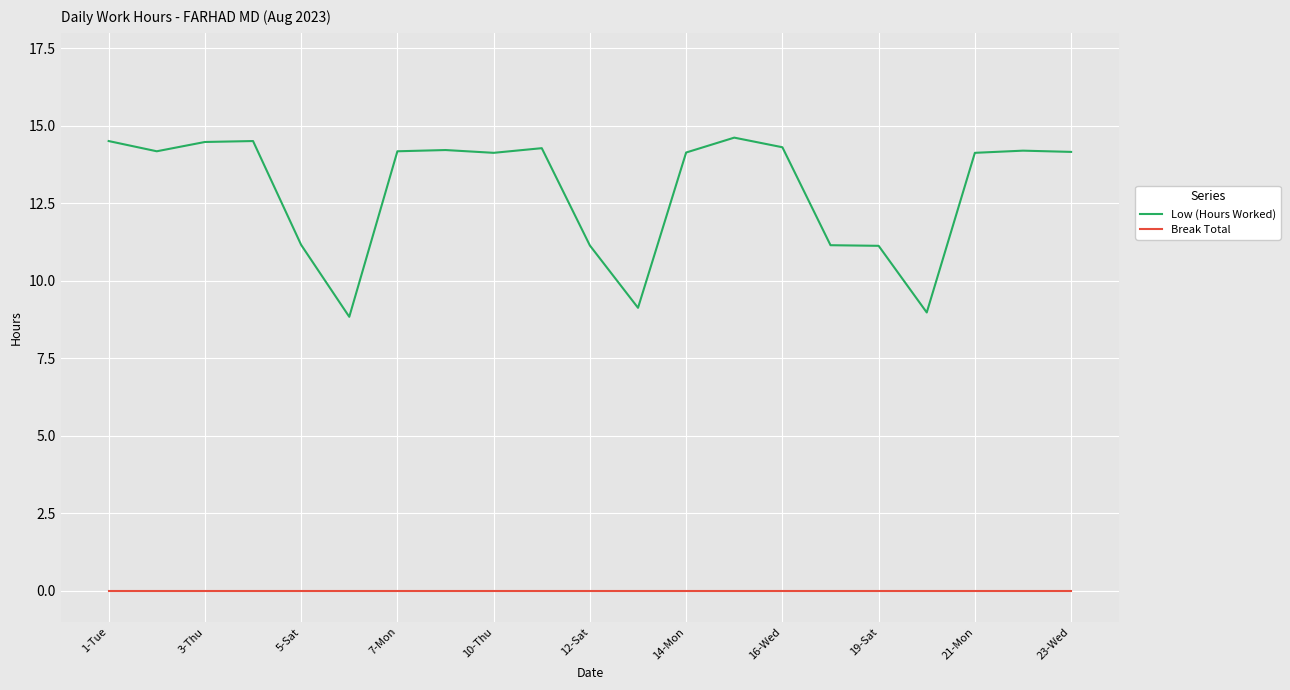

What is the lowest value of the Low (Hours Worked) series?

8.8